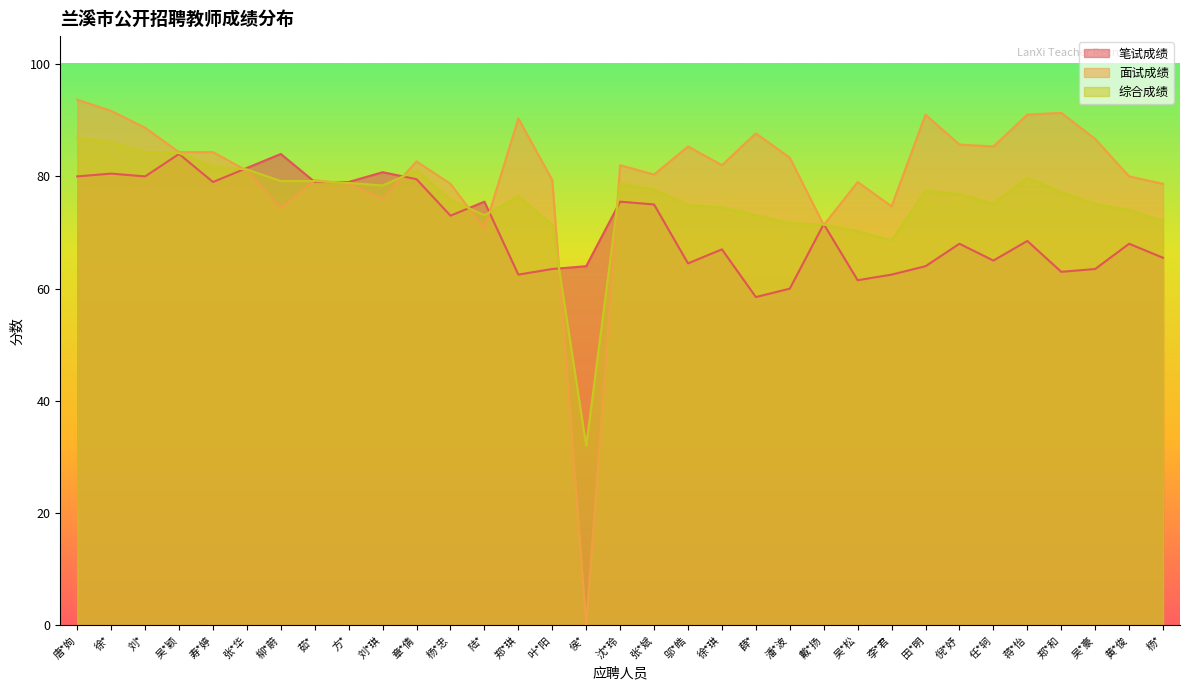

Where is the first local maximum for 综合成绩?

章*倩